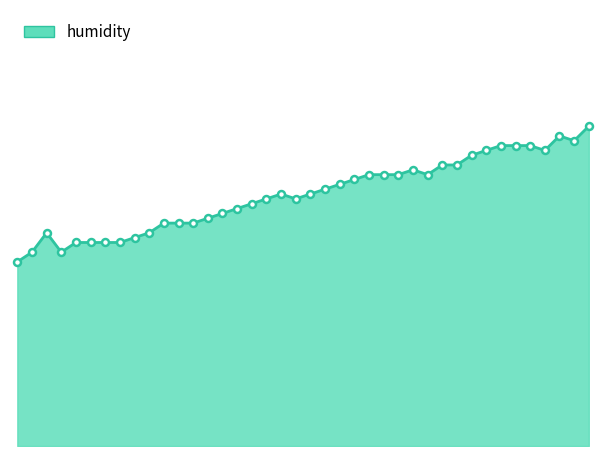

How many points are lower than both their immediate neighbors (excluding endpoints)?

5